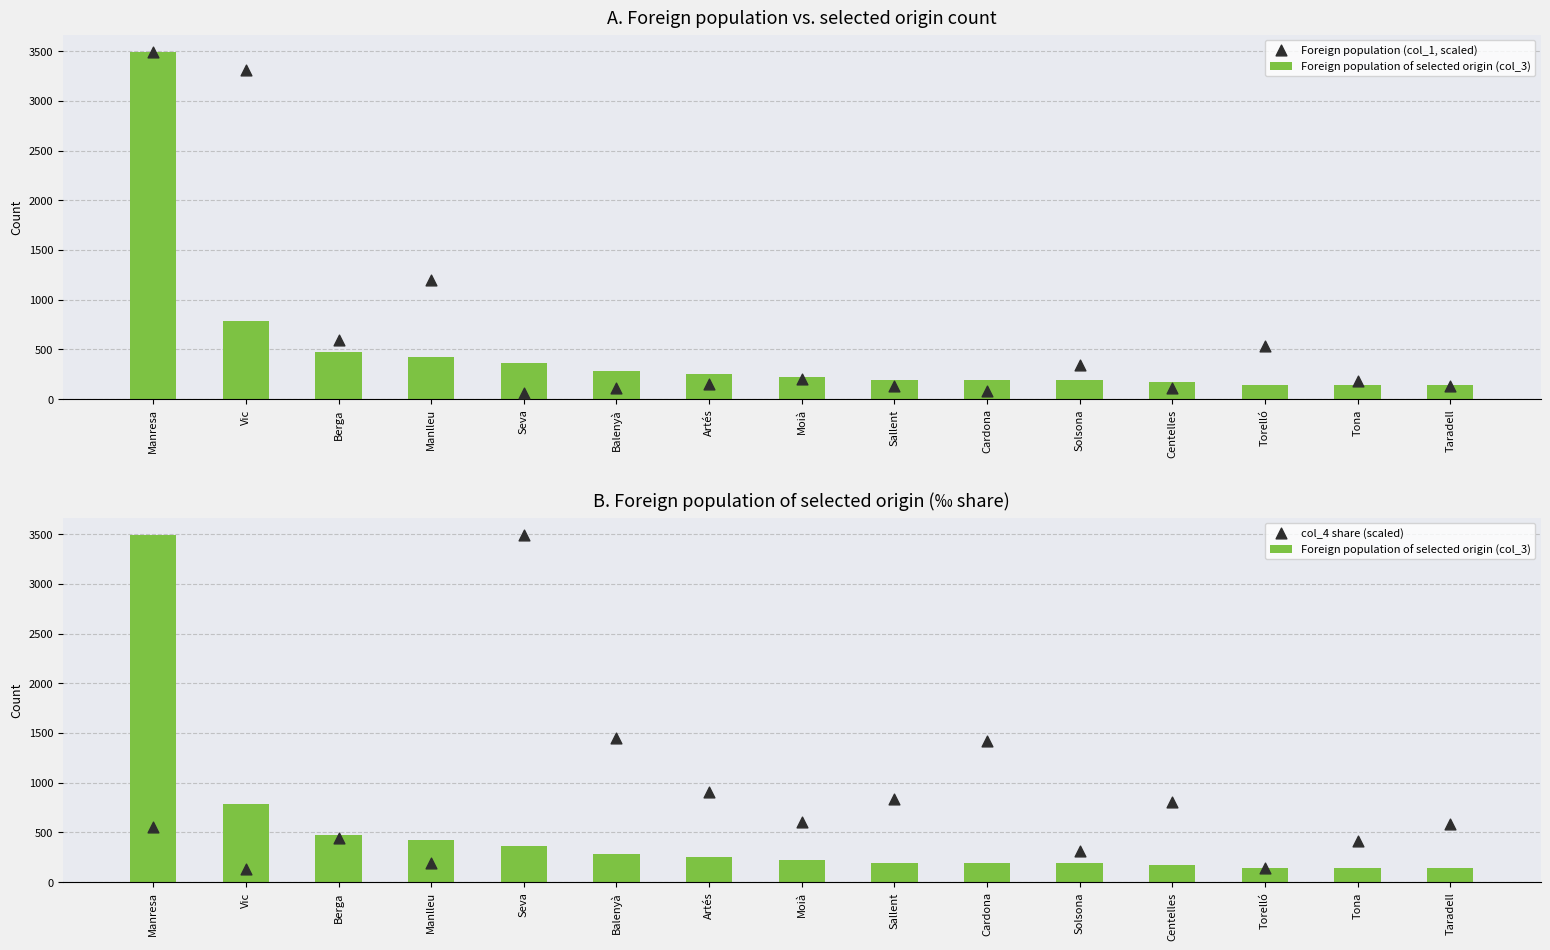

Which series contains the lowest Y value?

Foreign population (col_1, scaled)